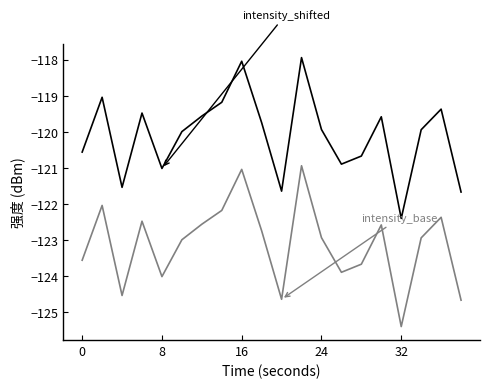

What is the smallest value displayed?

-125.4